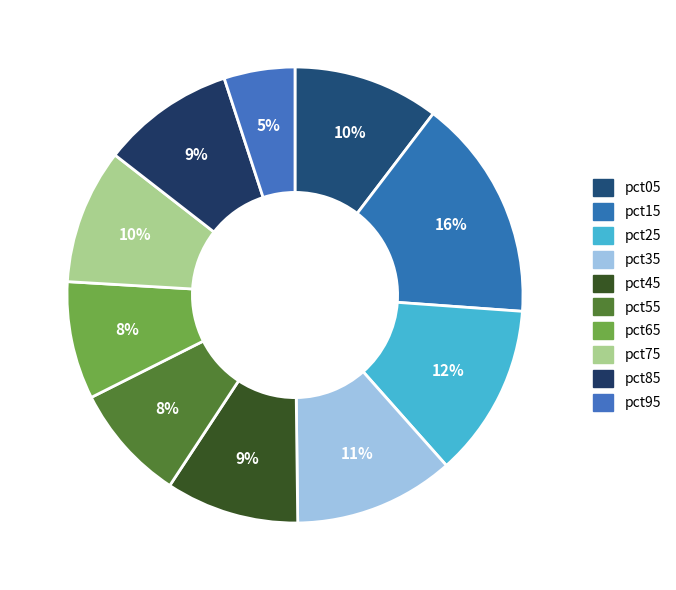

How many segments does this pie chart have?

10